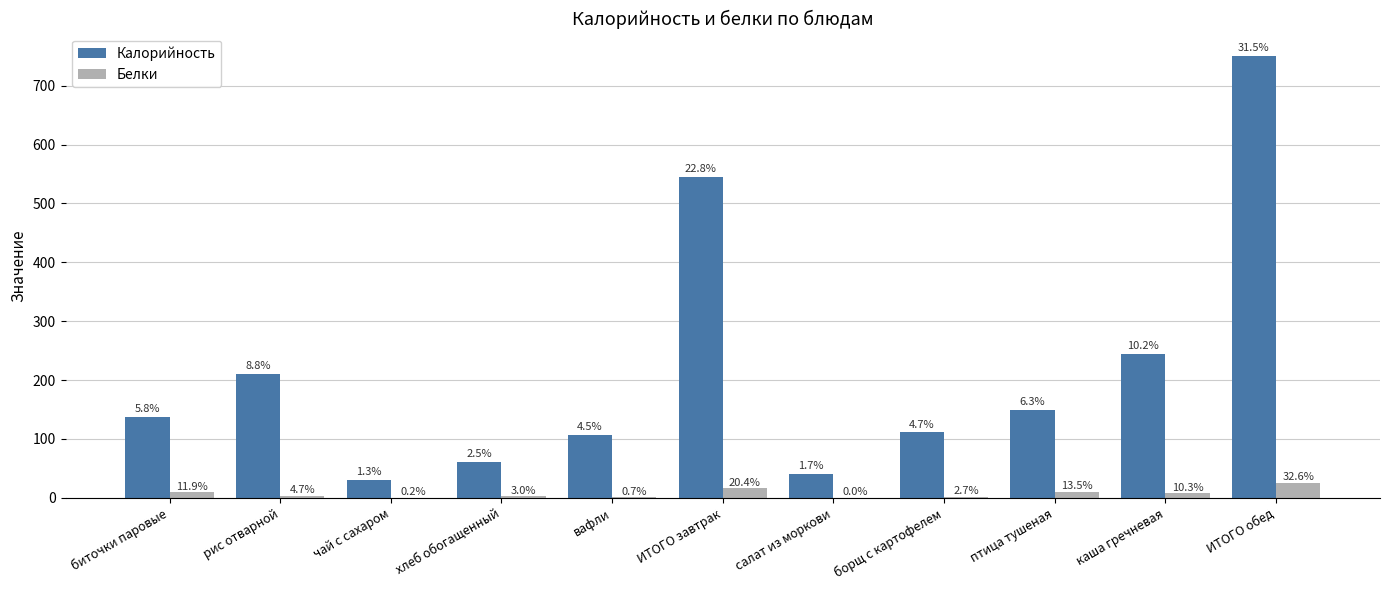

Are the bars horizontal?

No